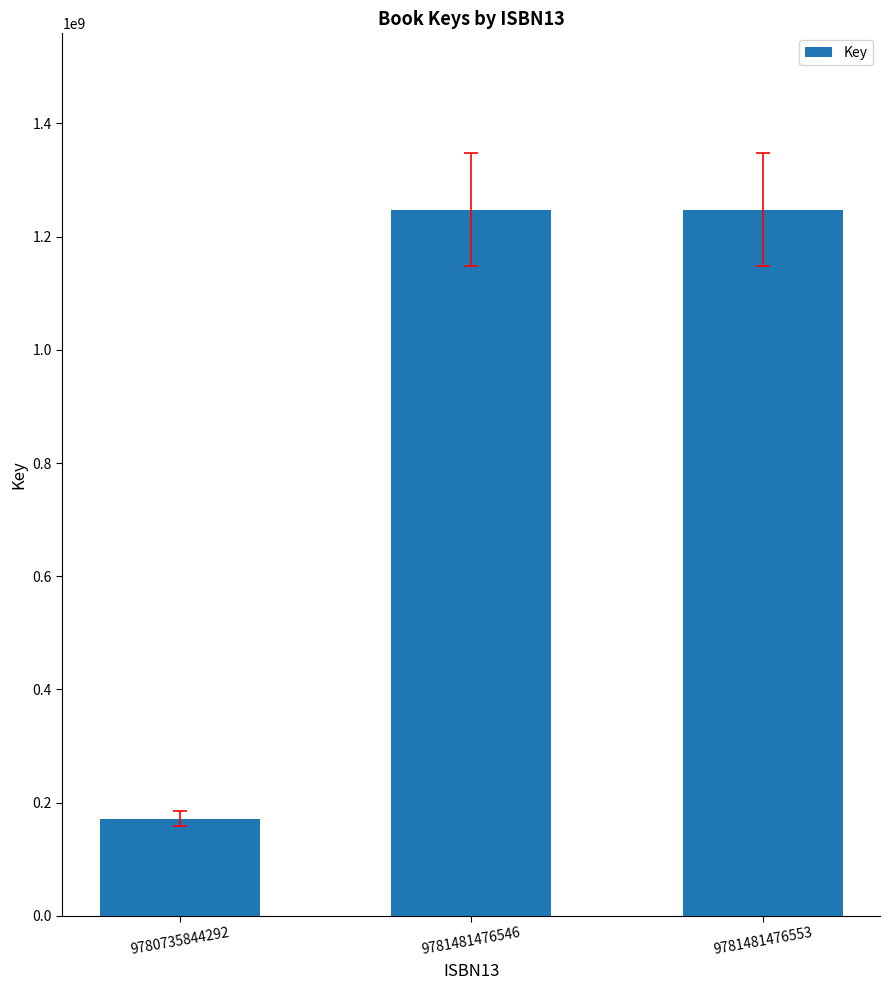

What is the ratio of the value at 9781481476553 to the value at 9781481476546?

1.0